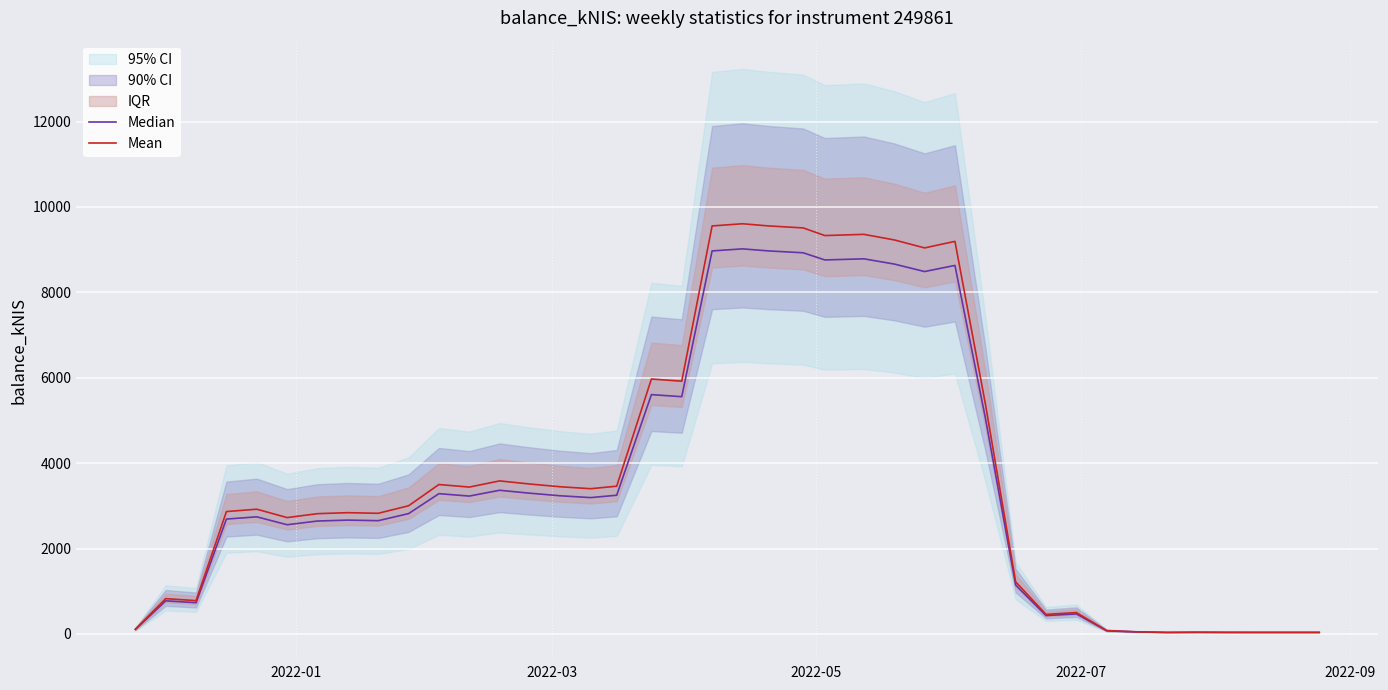

What is the lowest value of the Mean series?

36.6